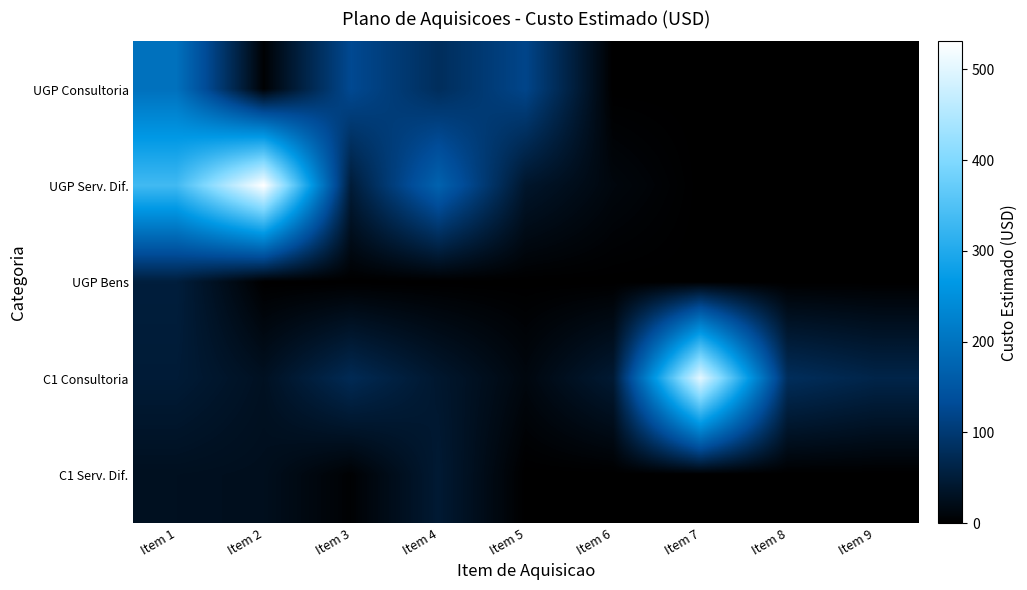

Reading left to right, list all the values displayed in this chart.

UGP Consultoria: Item 1=196.0	Item 2=4.0	Item 3=126.8	Item 4=80.0	Item 5=120.0	Item 6=0.0	Item 7=0.0	Item 8=0.0	Item 9=0.0
UGP Serv. Dif.: Item 1=333.3	Item 2=530.7	Item 3=50.0	Item 4=170.7	Item 5=38.5	Item 6=12.0	Item 7=0.0	Item 8=0.0	Item 9=0.0
UGP Bens: Item 1=53.0	Item 2=0.0	Item 3=0.0	Item 4=0.0	Item 5=0.0	Item 6=0.0	Item 7=0.0	Item 8=0.0	Item 9=0.0
C1 Consultoria: Item 1=48.0	Item 2=30.0	Item 3=74.0	Item 4=41.0	Item 5=13.0	Item 6=45.0	Item 7=502.0	Item 8=80.0	Item 9=64.0
C1 Serv. Dif.: Item 1=28.0	Item 2=26.0	Item 3=4.0	Item 4=45.0	Item 5=0.0	Item 6=0.0	Item 7=0.0	Item 8=0.0	Item 9=0.0